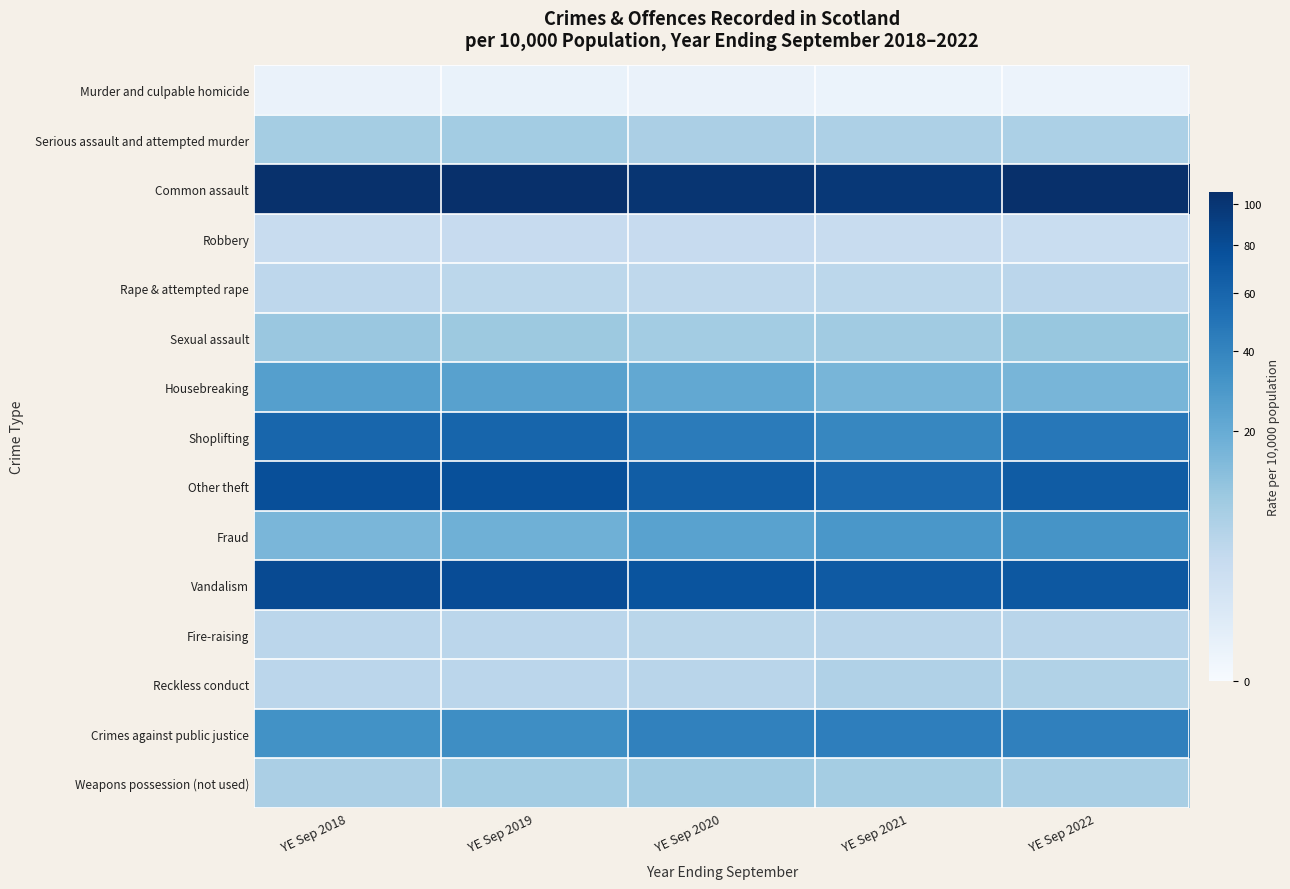

Which category has the lowest value across all series?

YE Sep 2022